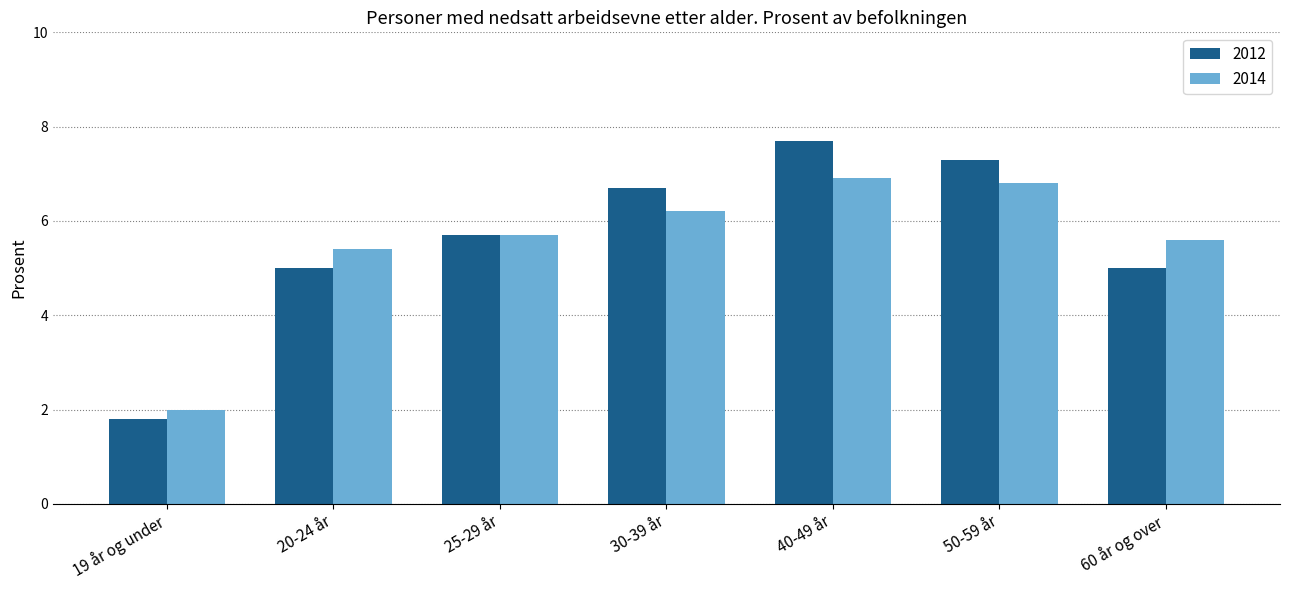

How many categories are shown in the chart?

7